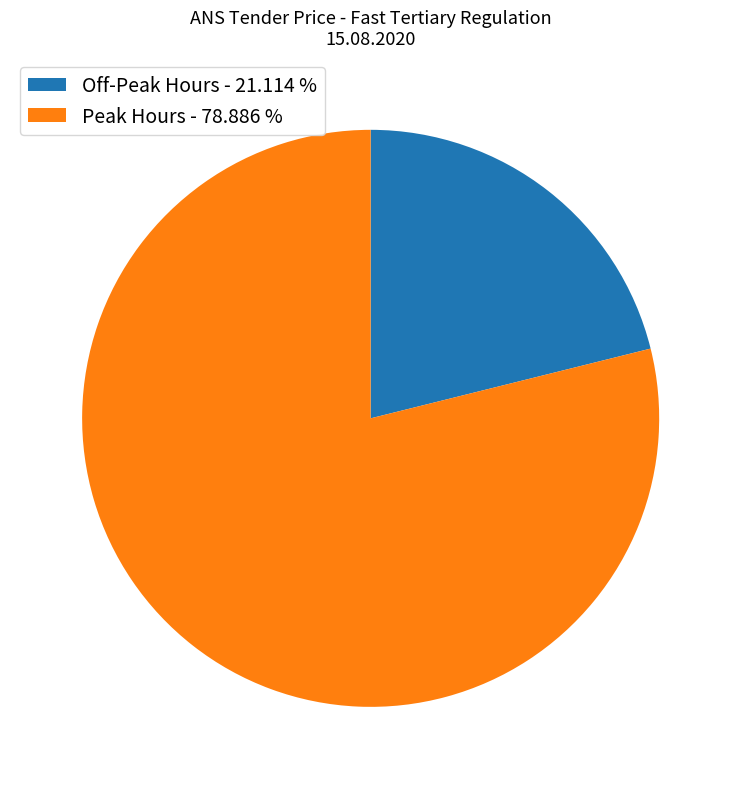

Is Off-Peak Hours - 21.114 % the majority of the pie?

No